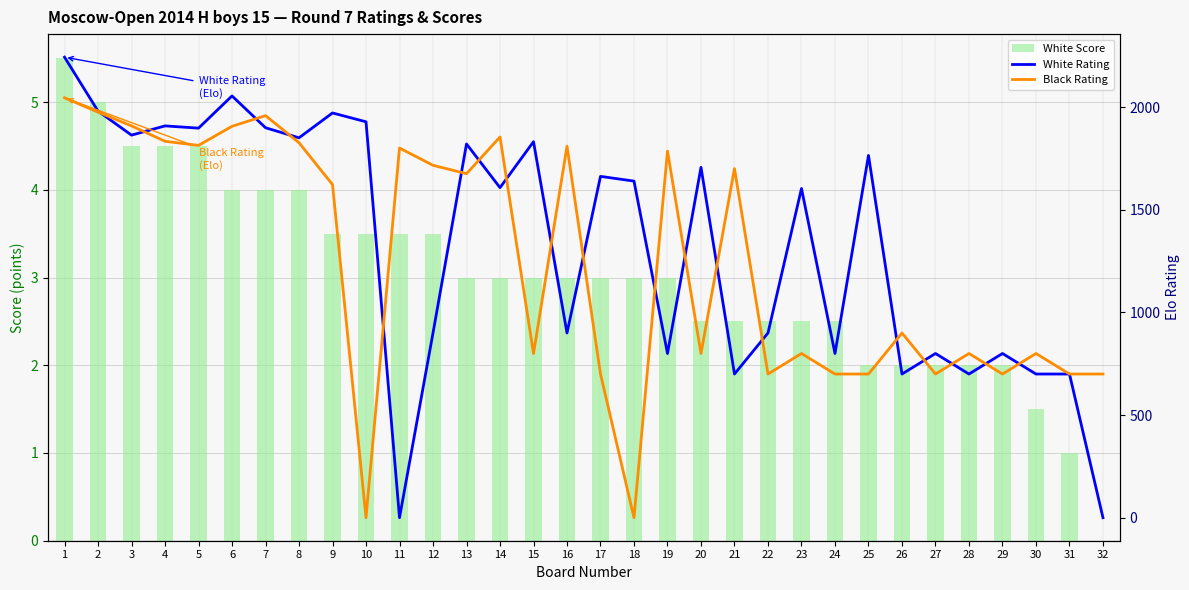

What are all the series names shown in the legend?

White Score, White Rating, Black Rating